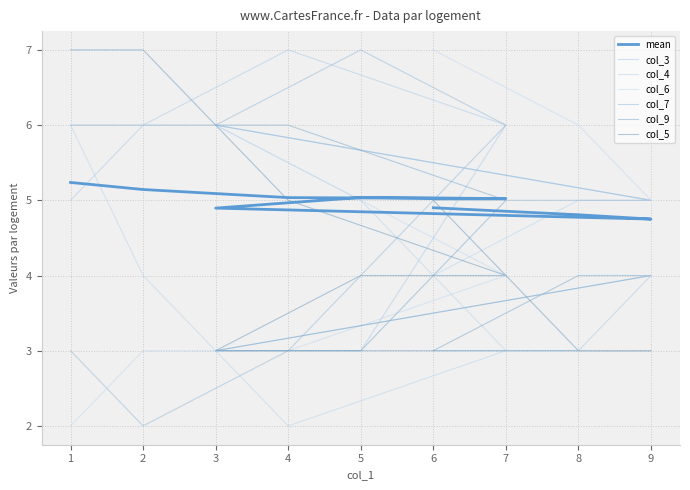

Which series has the largest range (max minus min)?

col_3